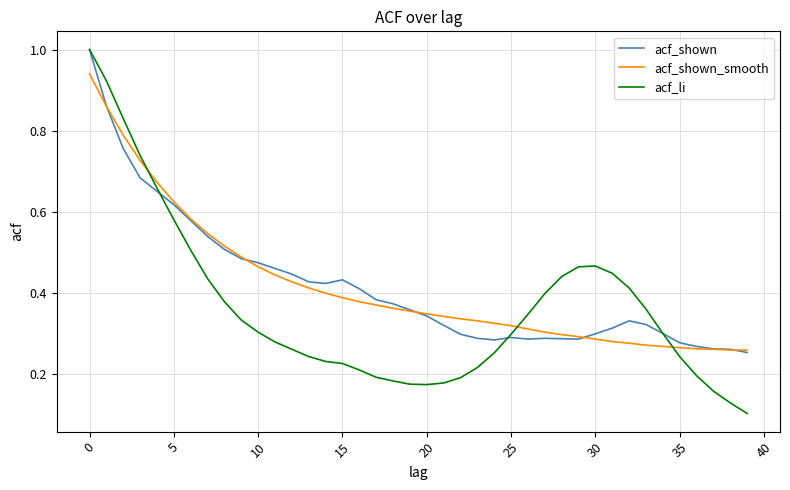

How many categories are shown in the chart?

40